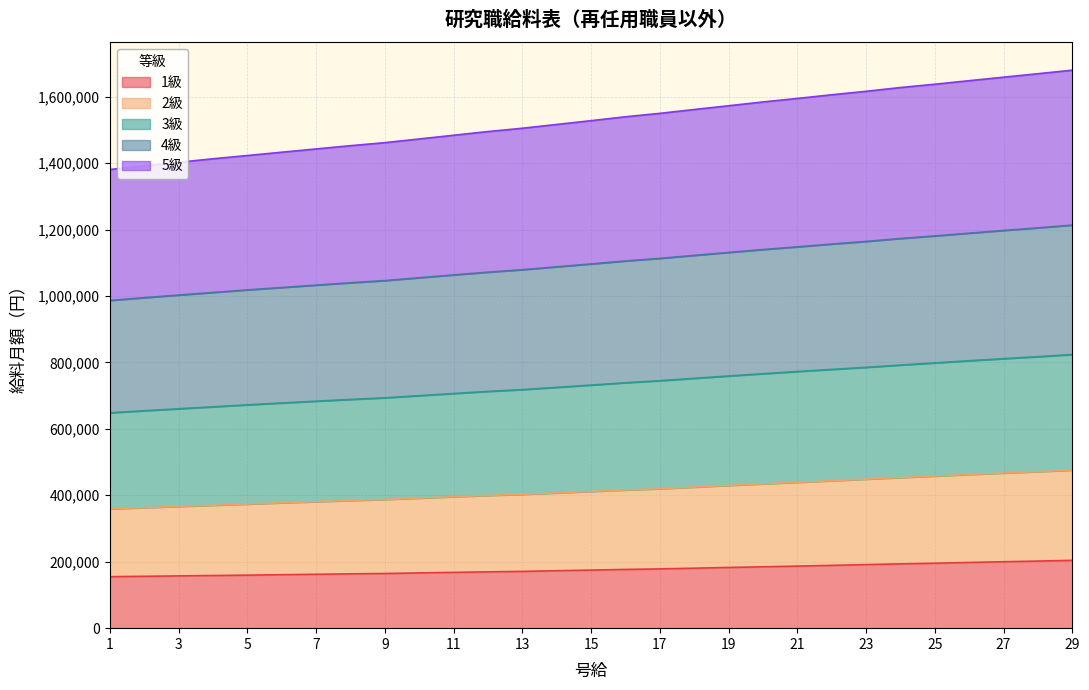

True or false: 3級 and 5級 cross at least once.

False